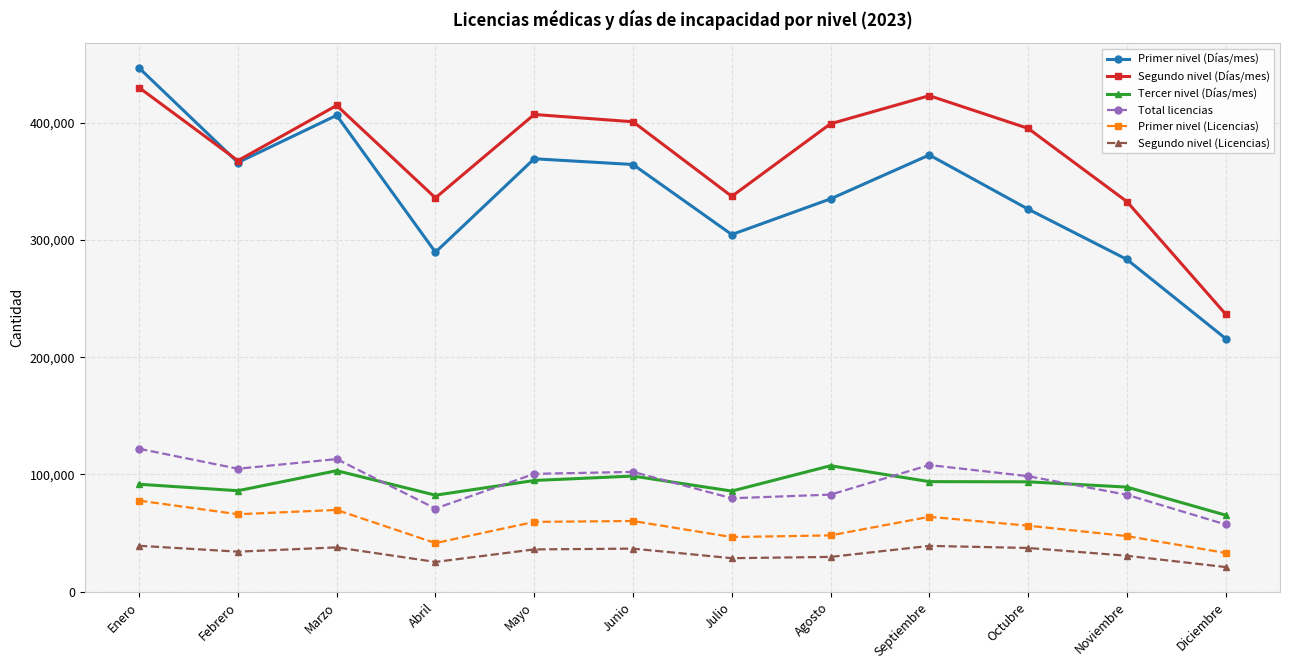

Count the number of data series in this chart.

6